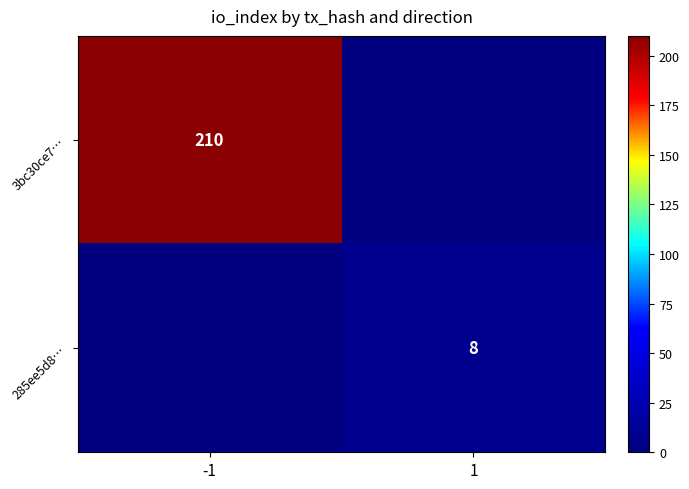

At how many categories does at least one series exceed 6?

2